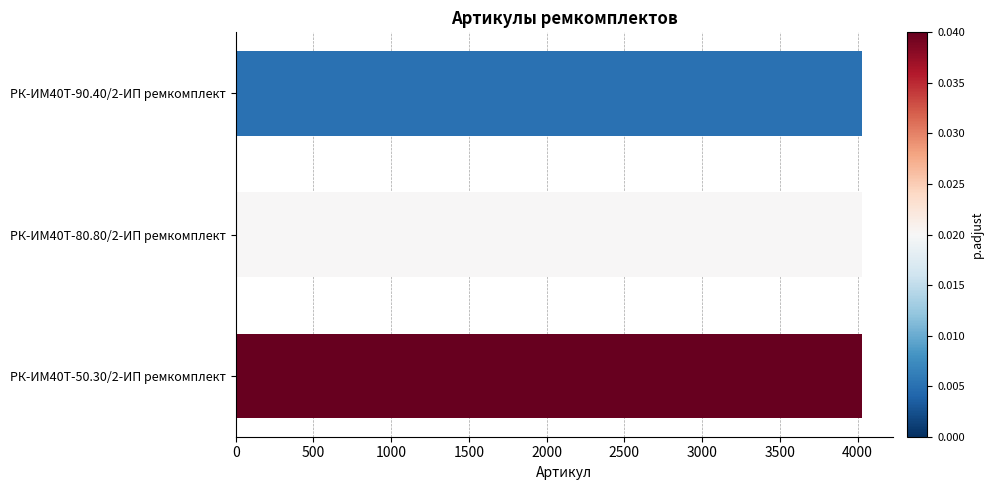

The value at РК-ИМ40T-50.30/2-ИП ремкомплект is 4029. True or false?

True